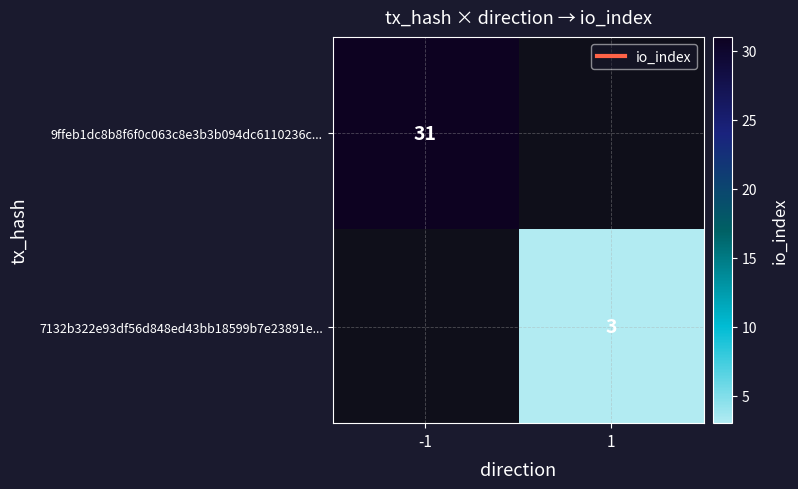

At 1, list the series in order from largest to smallest.

9ffeb1dc8b8f6f0c063c8e3b3b094dc6110236c..., 7132b322e93df56d848ed43bb18599b7e23891e...